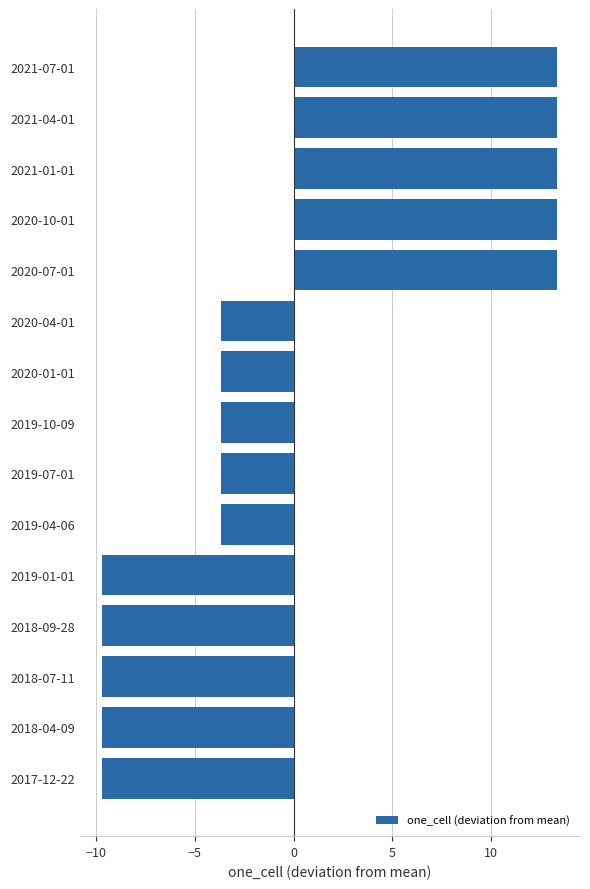

What is the greatest value displayed?

13.3